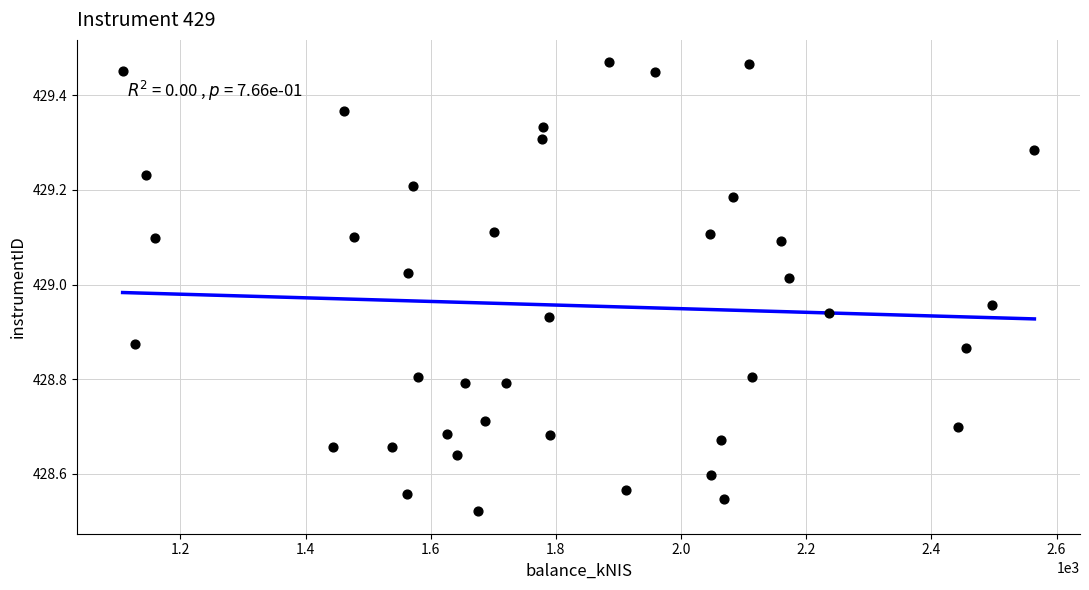

What is the range of Y values (max minus min)?

0.9